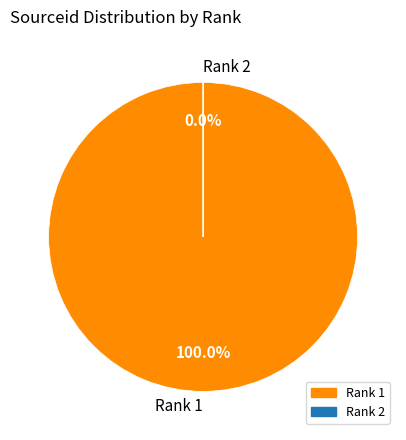

How many slices are in this pie chart?

2